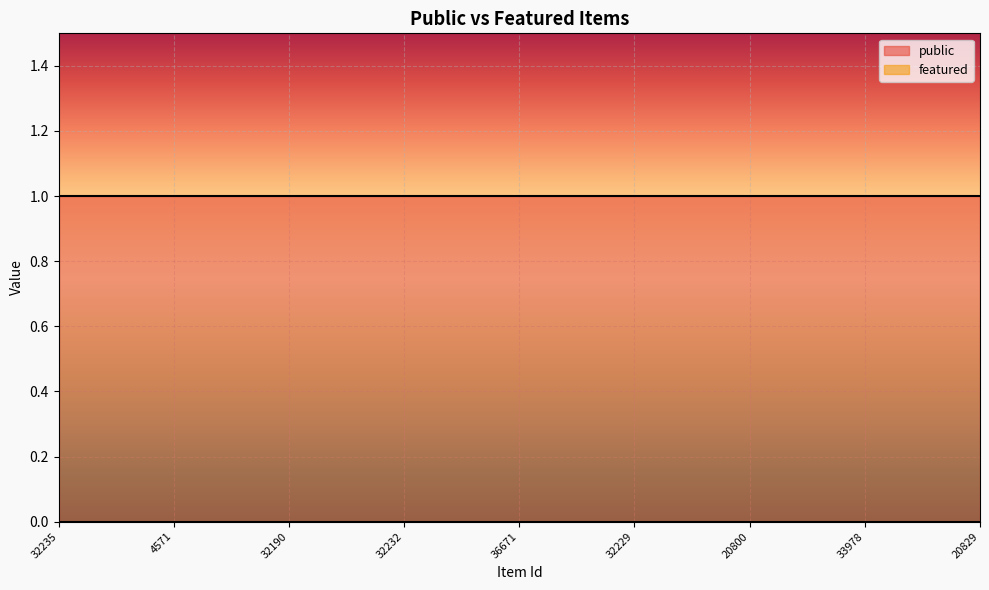

How many categories are shown in the chart?

25